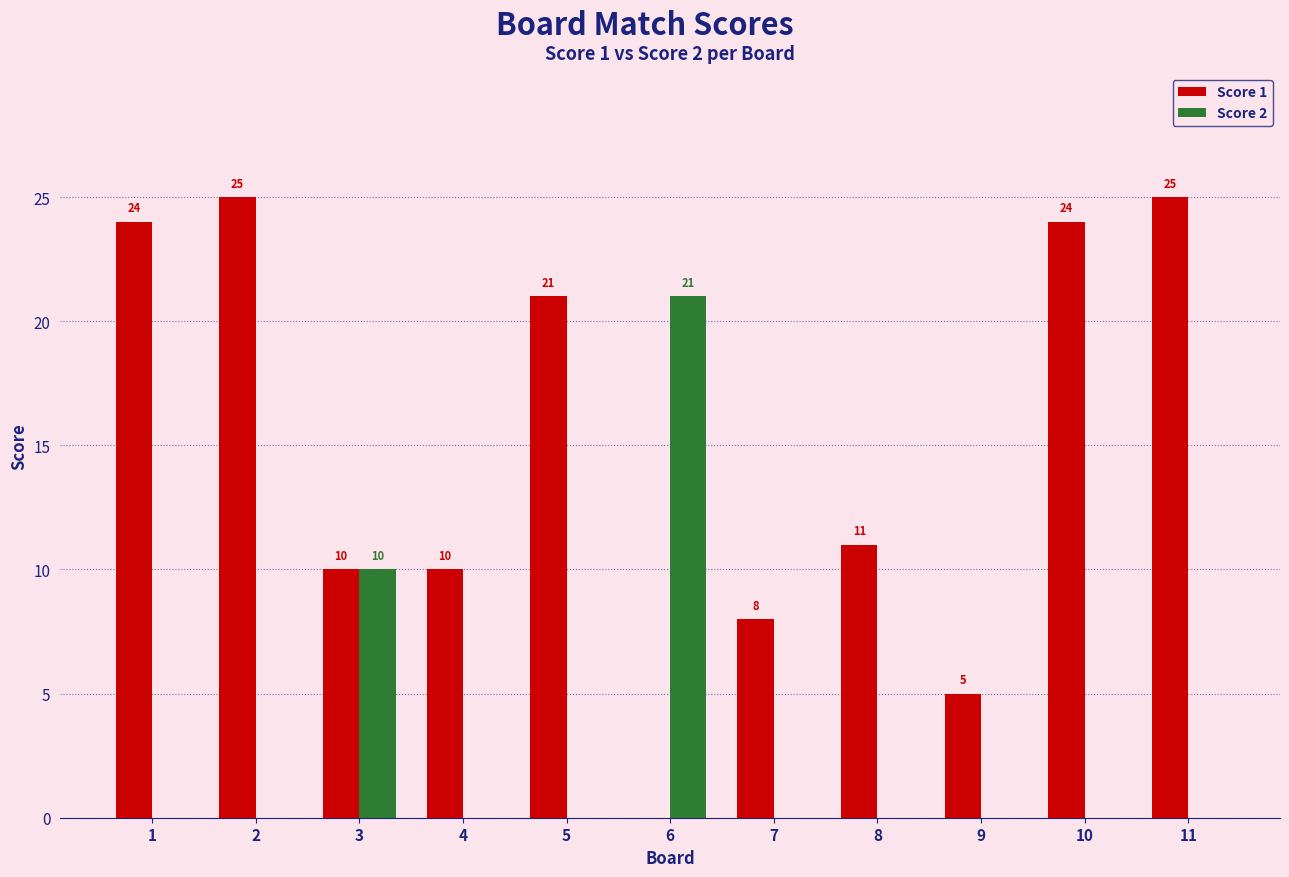

Reading left to right, what are all the values shown in this chart?

Score 1: 24	25	10	10	21	0	8	11	5	24	25
Score 2: 0	0	10	0	0	21	0	0	0	0	0